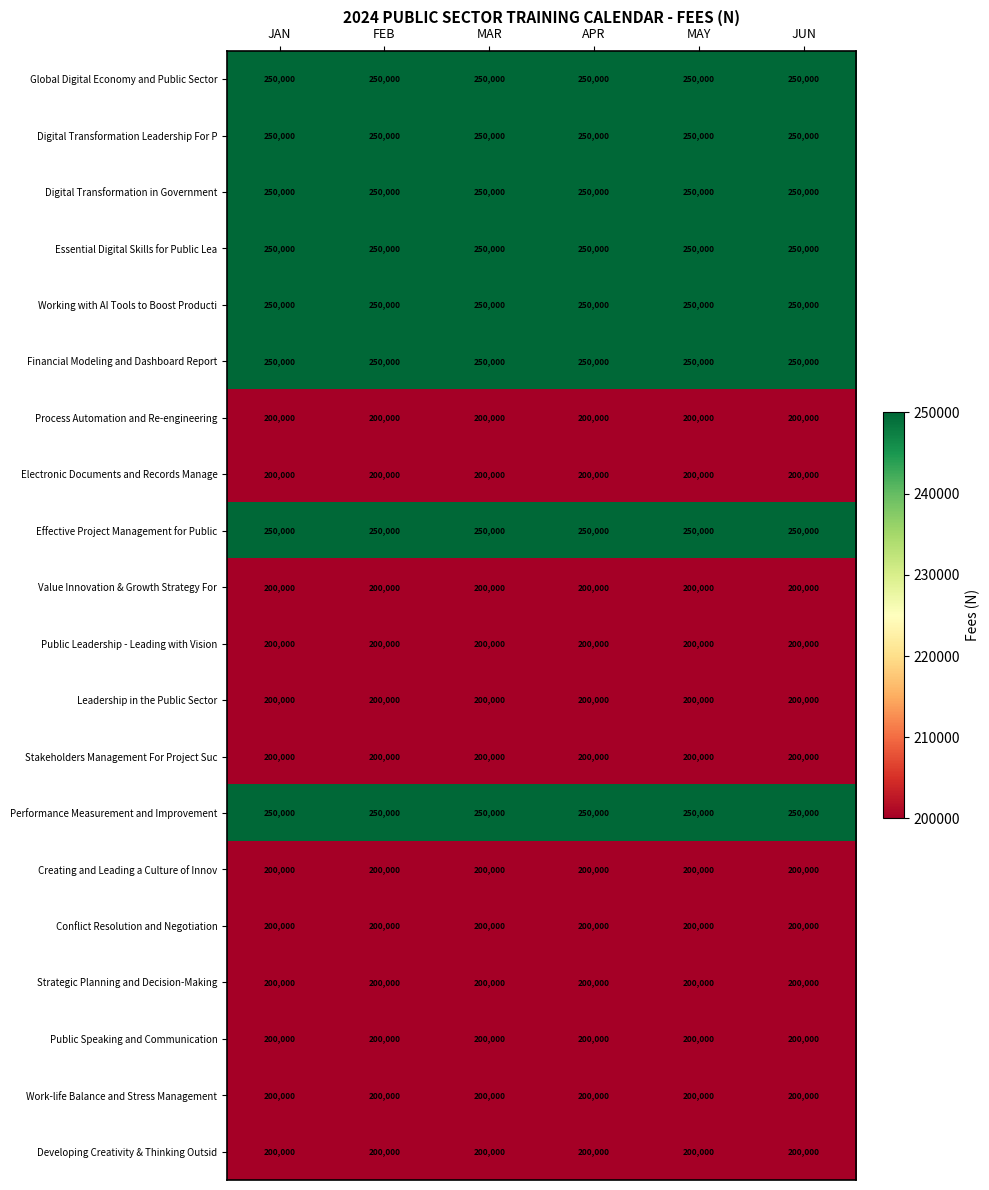

The Electronic Documents and Records Manage series shows 115881 at FEB. True or false?

False